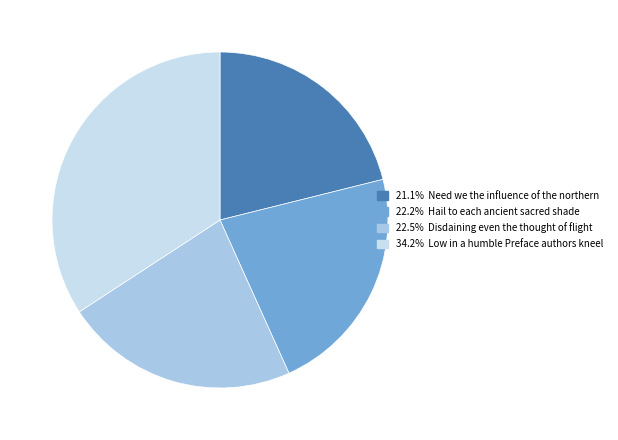

Does any single category account for the majority?

No